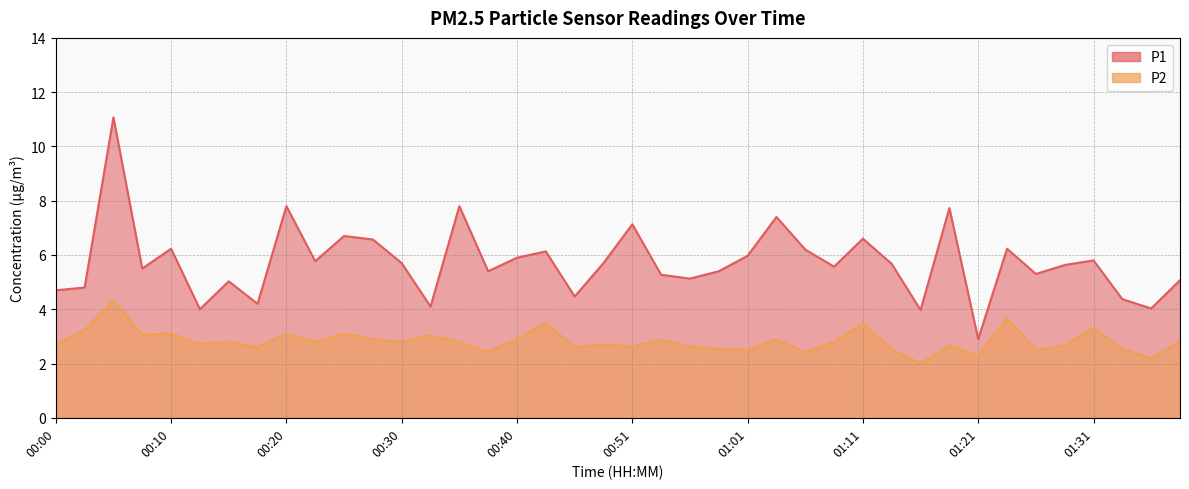

How many categories are shown in the chart?

40